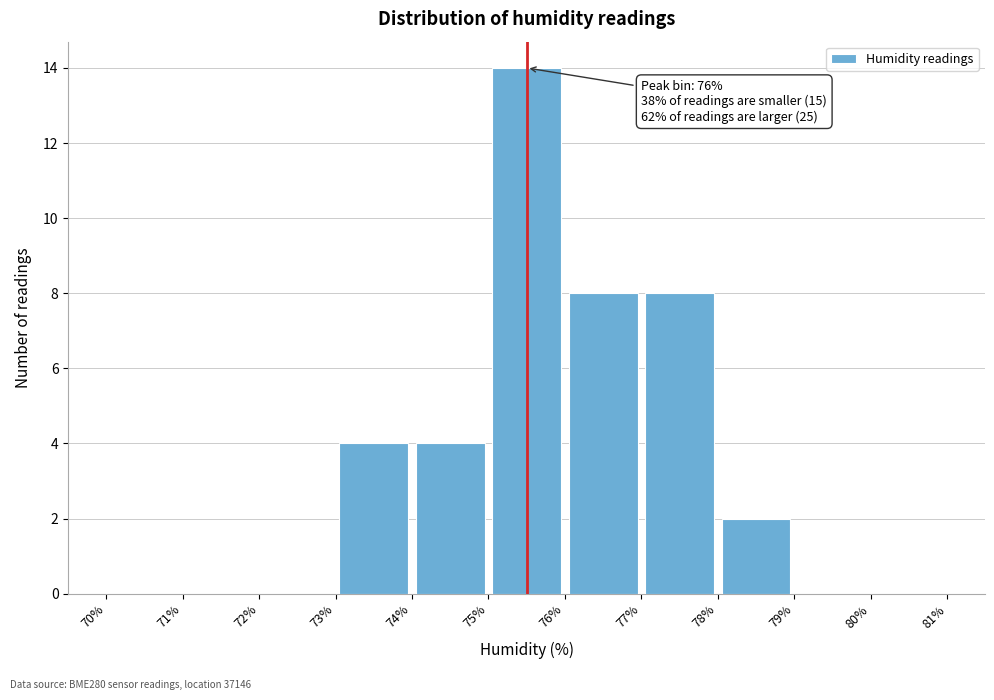

Over which range of the x-axis is the bar tallest?

75% to 76%